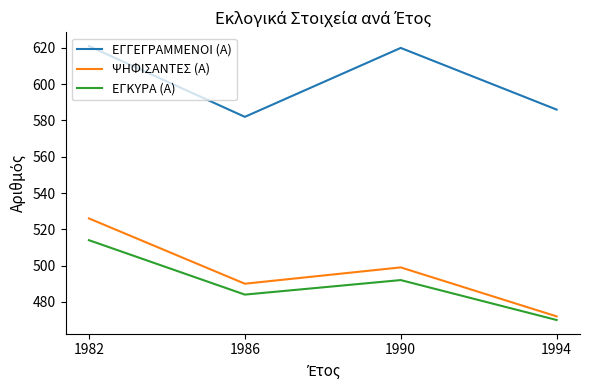

True or false: ΨΗΦΙΣΑΝΤΕΣ (Α) and ΕΓΓΕΓΡΑΜΜΕΝΟΙ (Α) cross at least once.

False